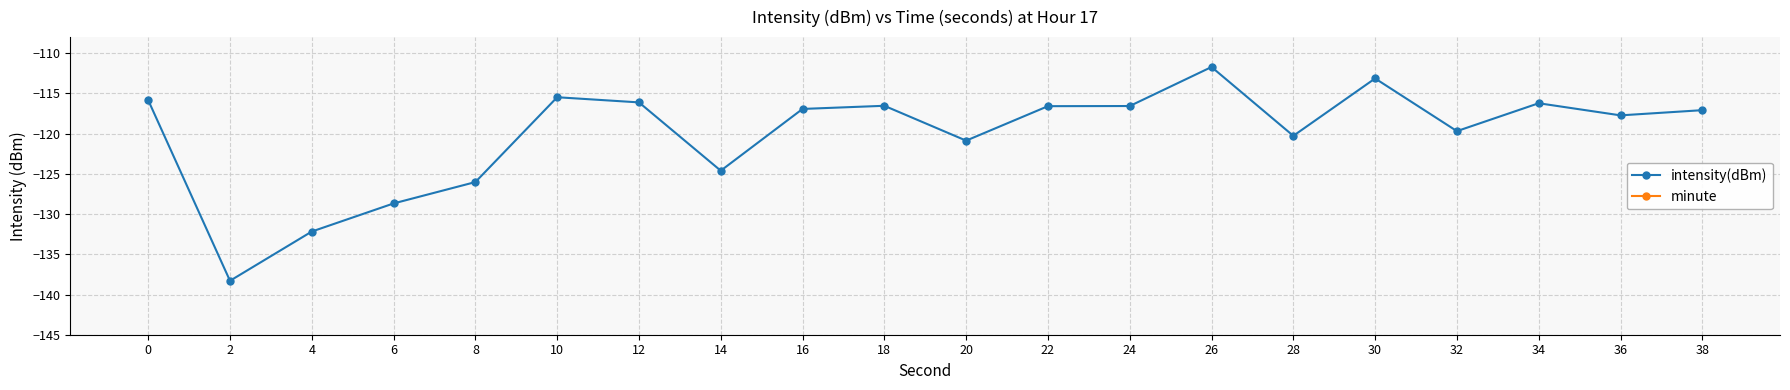

True or false: intensity(dBm) and minute intersect in this chart.

False